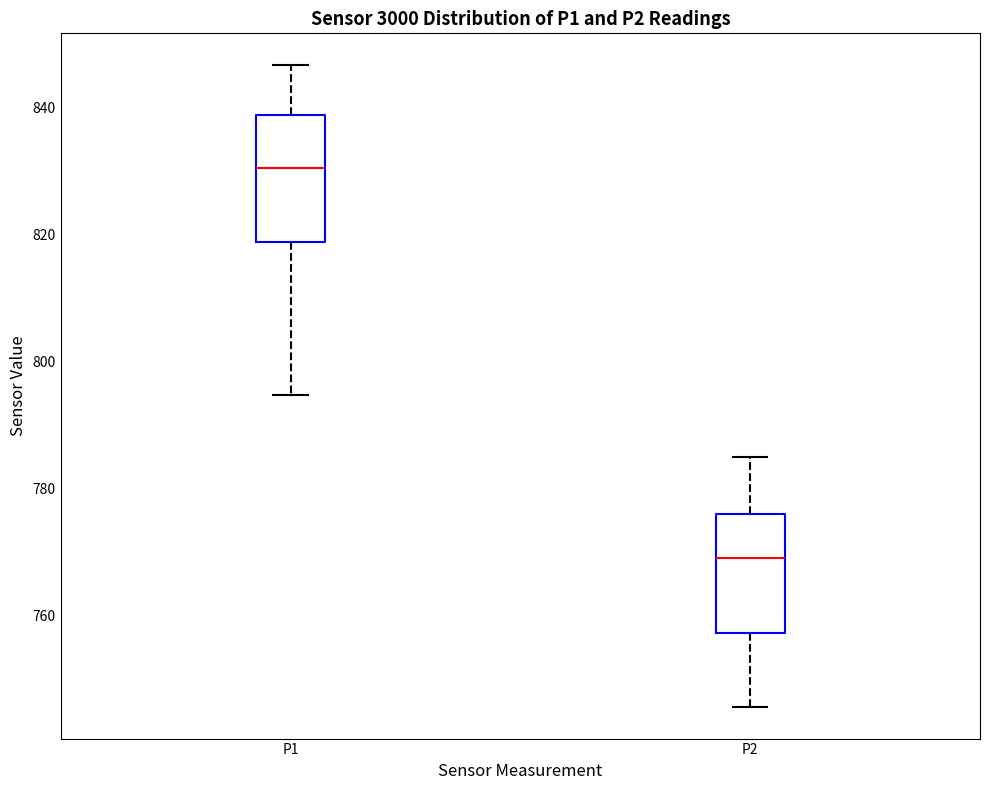

Which box has the lowest median line?

P2